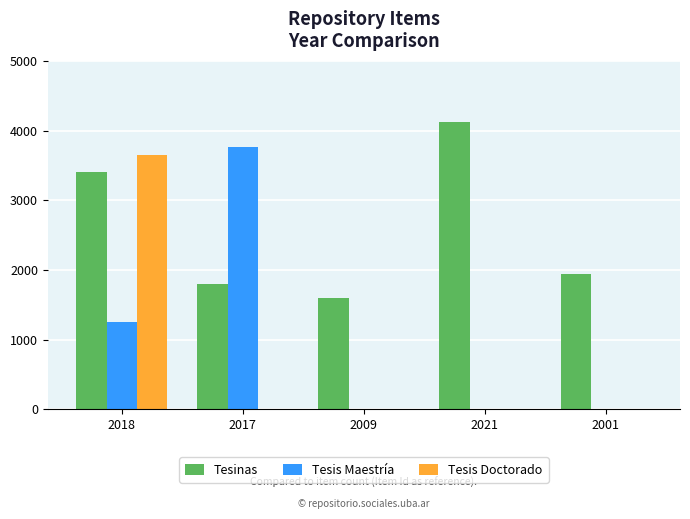

What is the sum of the Tesis Maestría values at 2017 and 2021?

3762